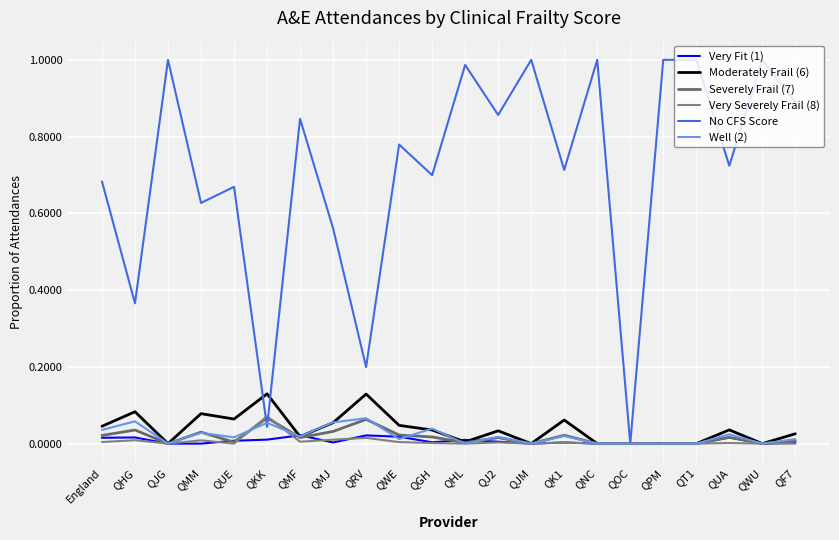

Does the chart display data point markers on the line(s)?

No